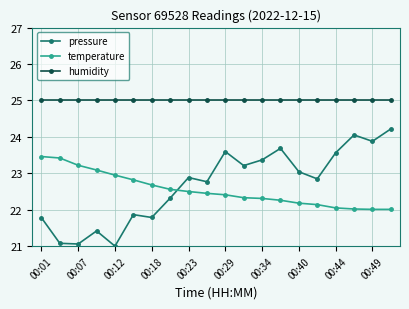

Which series has the largest total across all categories?

humidity